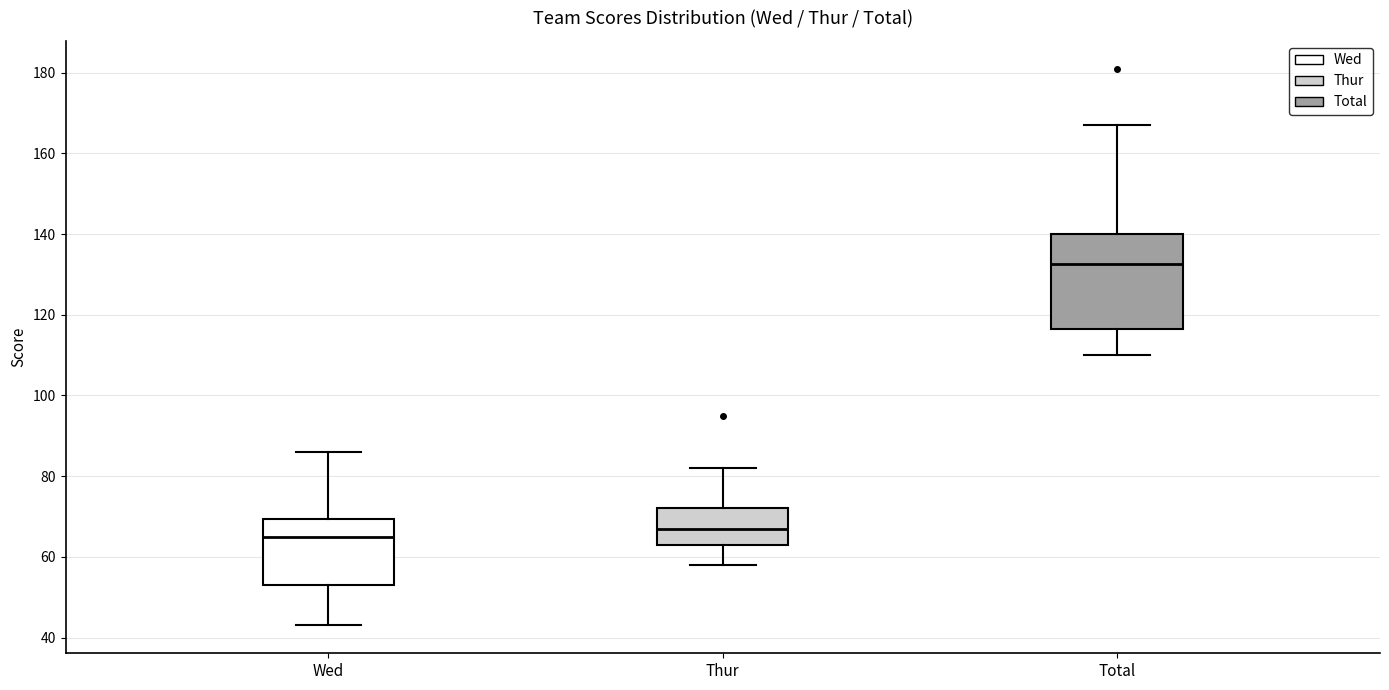

Reading left to right, read every box against the y-axis: the position of its median line, the range the box covers, and the ends of its whiskers. The values are not printed on the chart, so give them approximately, as read against the axis.

Wed: median 66, box 54 to 70, whiskers 44 to 86
Thur: median 68, box 64 to 72, whiskers 58 to 82
Total: median 132, box 116 to 140, whiskers 110 to 168